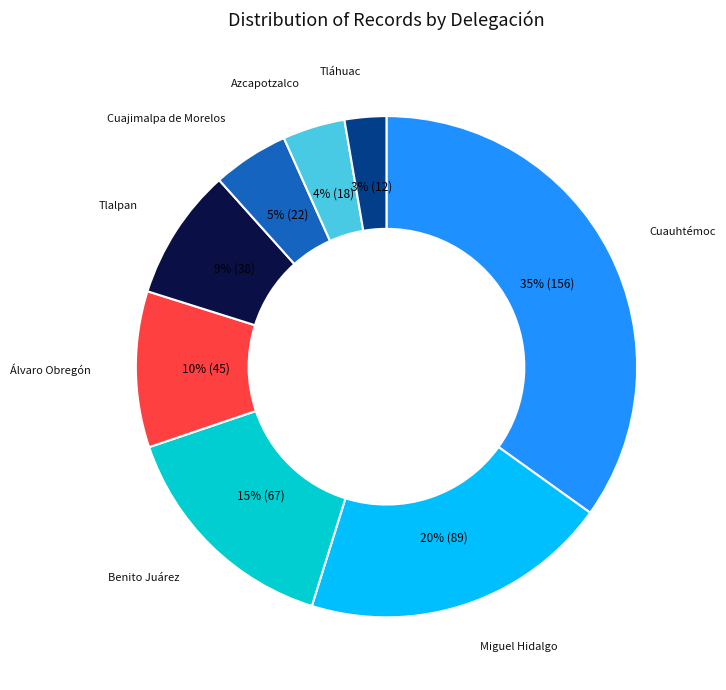

Count the number of slices in the pie.

8